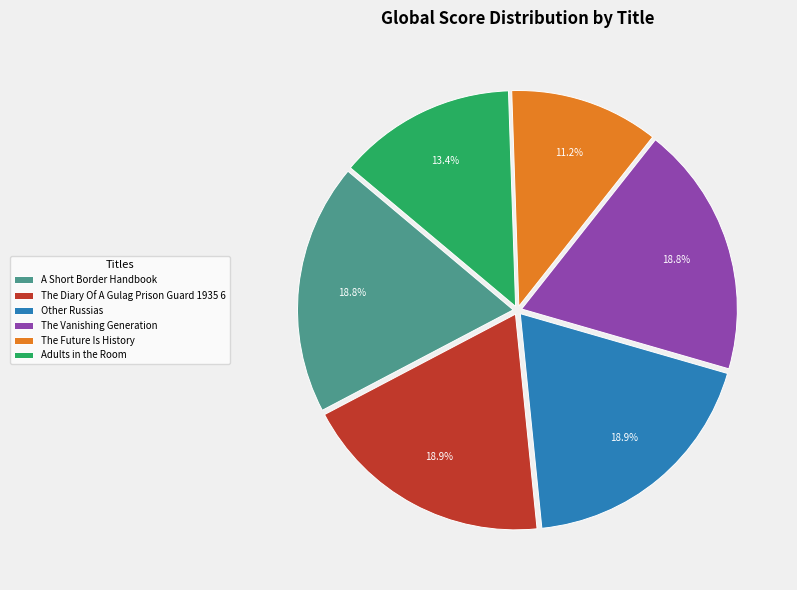

Combined, do The Diary Of A Gulag Prison Guard 1935 6 and Adults in the Room account for over 50%?

No